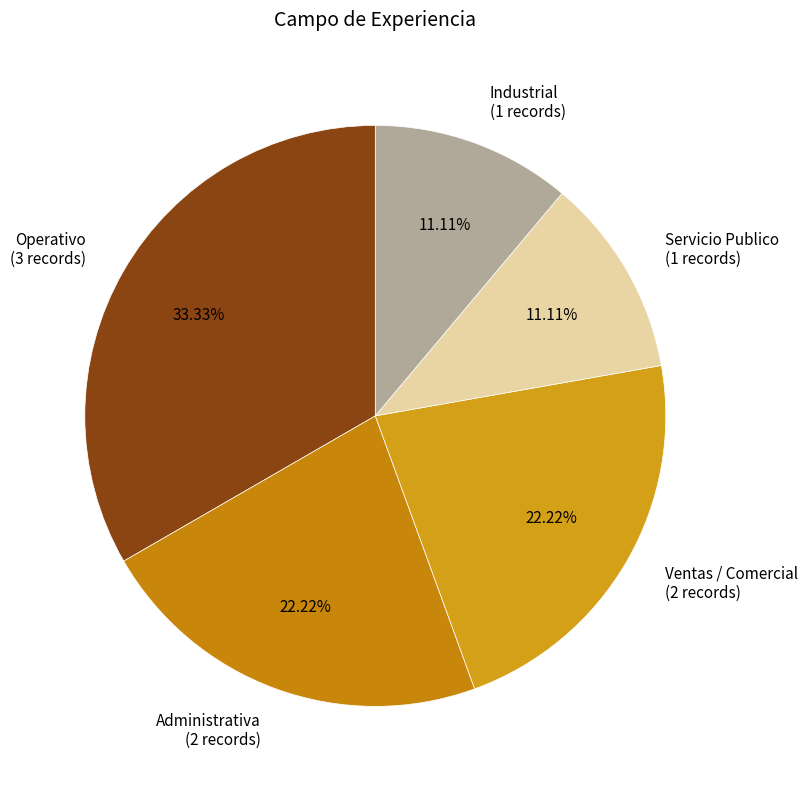

Is there a majority slice in this chart?

No